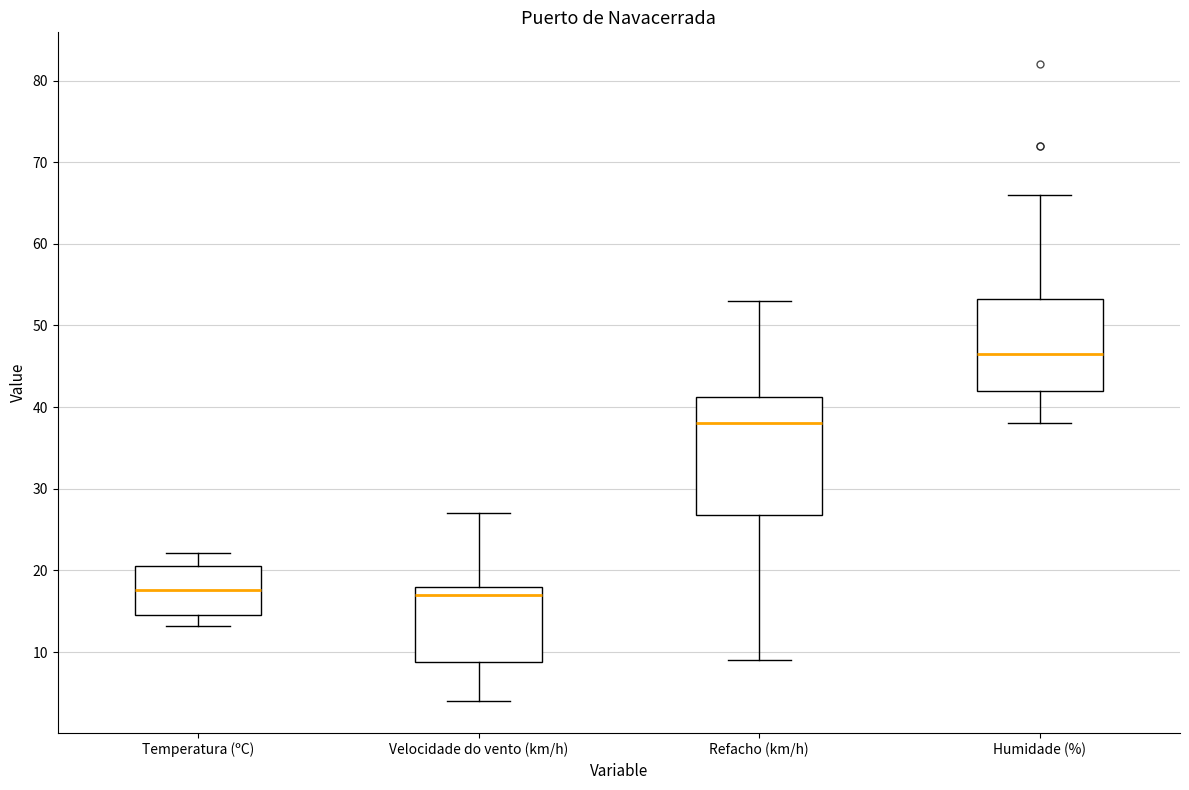

Reading left to right, read every box against the y-axis: the position of its median line, the range the box covers, and the ends of its whiskers. The values are not printed on the chart, so give them approximately, as read against the axis.

Temperatura (ºC): median 18, box 15 to 21, whiskers 13 to 22
Velocidade do vento (km/h): median 17, box 9 to 18, whiskers 4 to 27
Refacho (km/h): median 38, box 27 to 41, whiskers 9 to 53
Humidade (%): median 47, box 42 to 53, whiskers 38 to 66